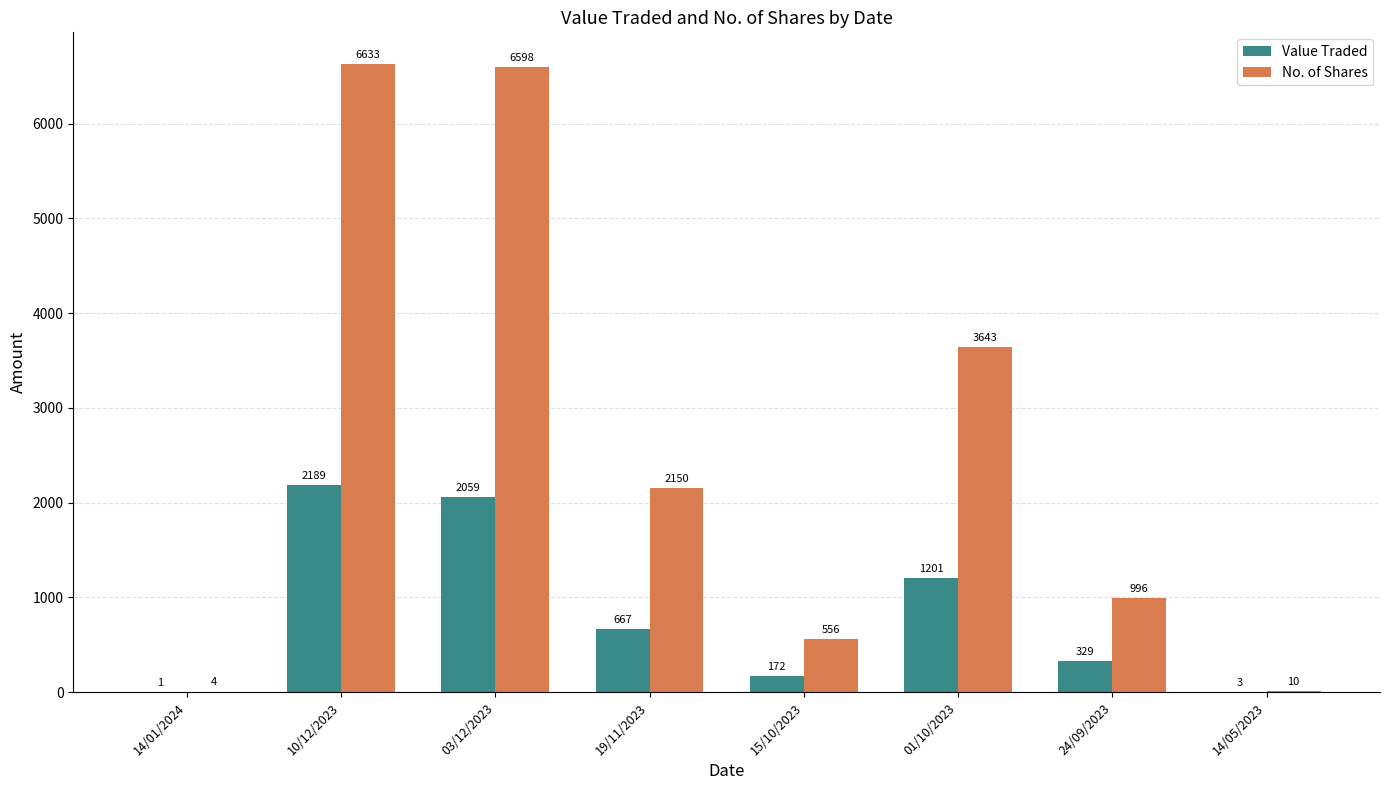

Reading left to right, transcribe all the data shown in this chart.

Value Traded: 1	2189	2059	667	172	1201	329	3
No. of Shares: 4	6633	6598	2150	556	3643	996	10